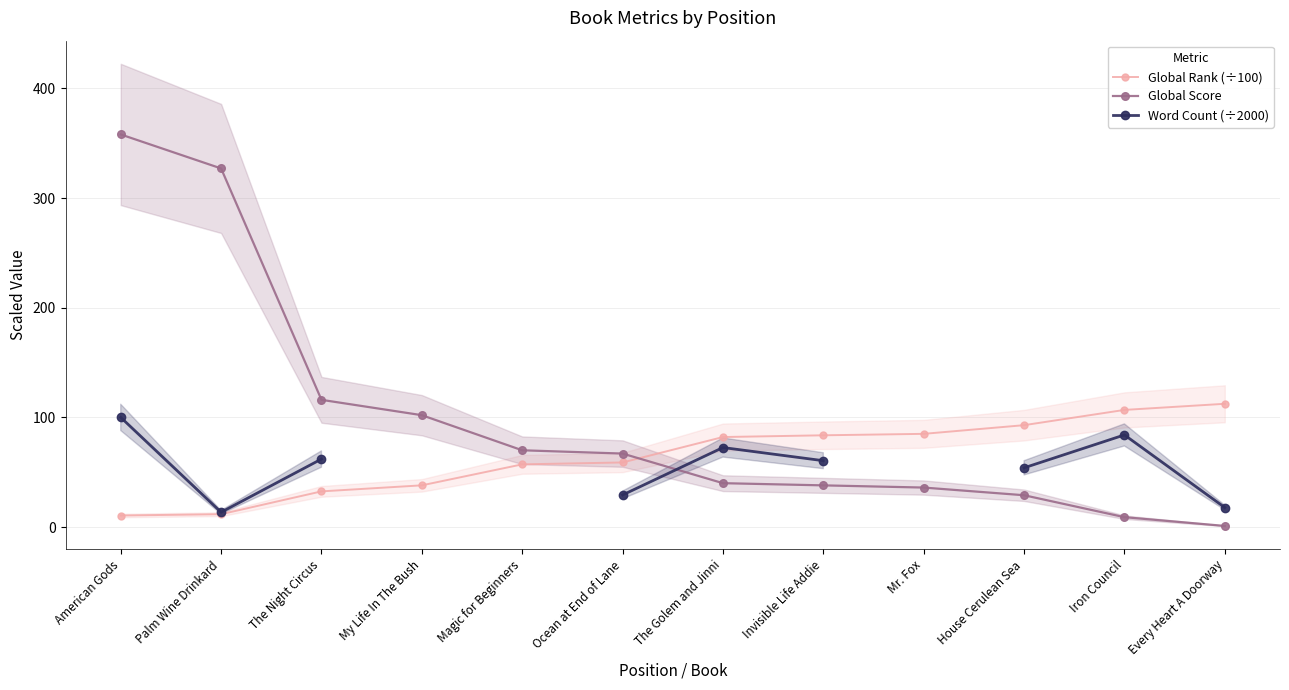

What is the greatest value displayed?

358.0